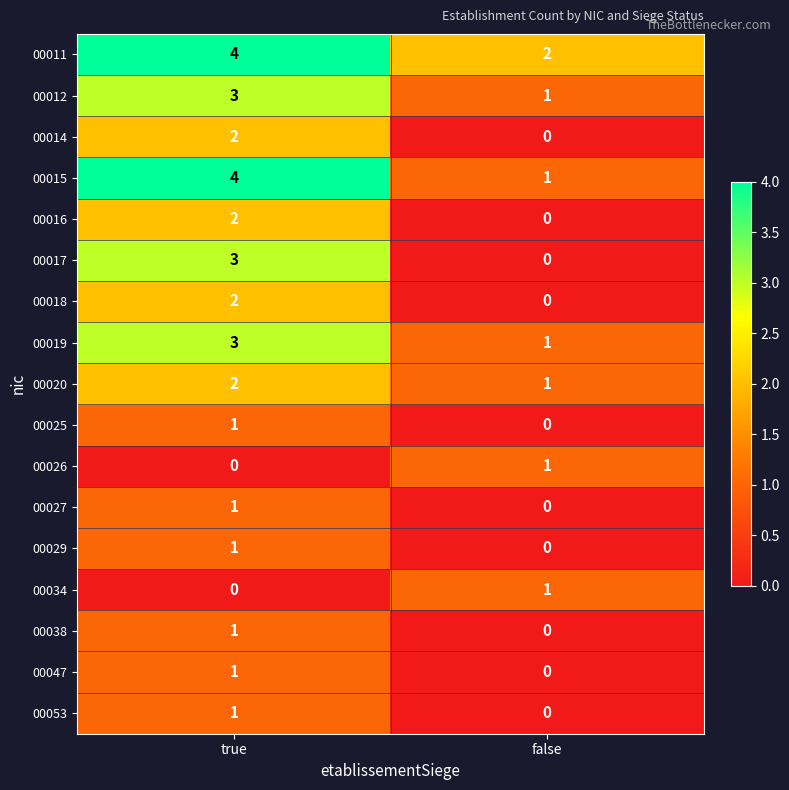

List the labels in order of 00026 value, largest first.

false, true